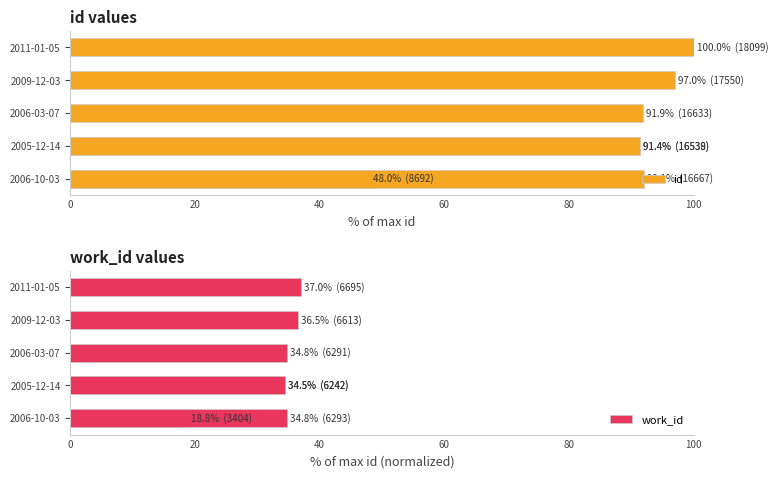

Are the bars grouped side by side (vs. stacked)?

Yes